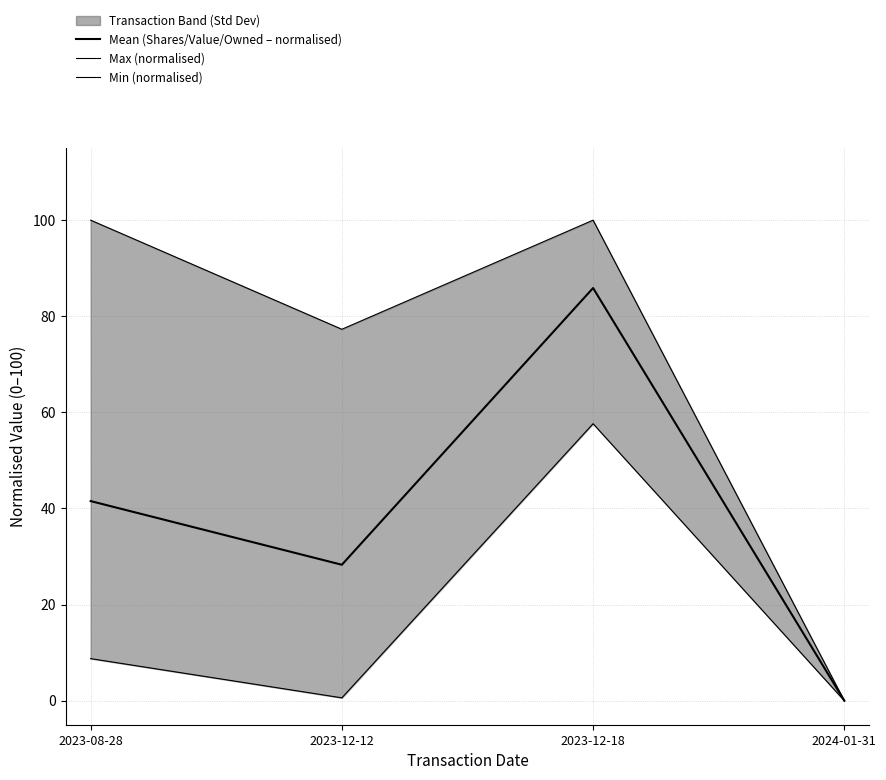

In Mean (Shares/Value/Owned – normalised), how many points are higher than both neighbors (excluding endpoints)?

1